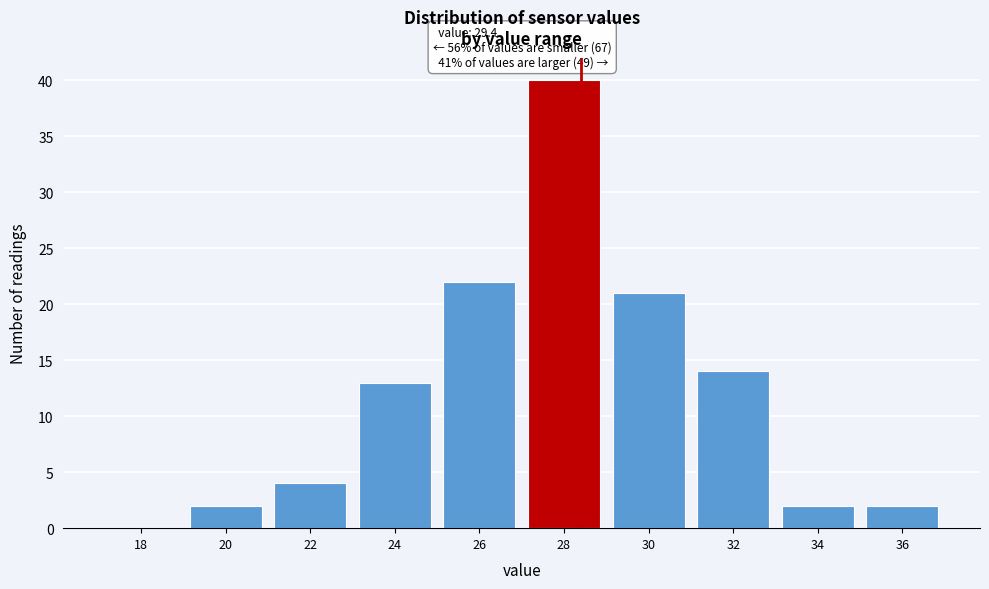

Reading right to left, what are all the values shown in this chart?

36=2	34=2	32=14	30=21	28=40	26=22	24=13	22=4	20=2	18=0